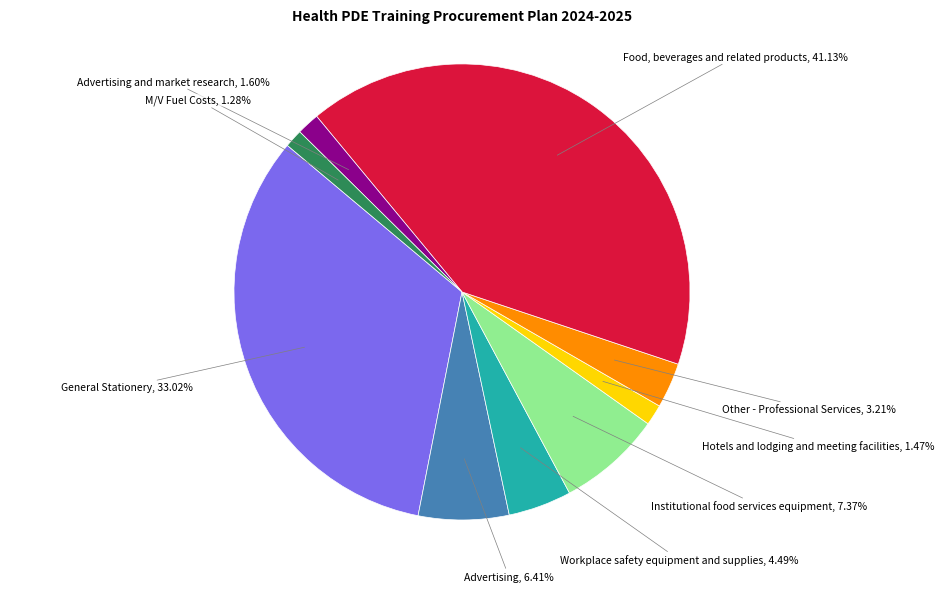

What portion of the pie excludes General Stationery?

67.0%